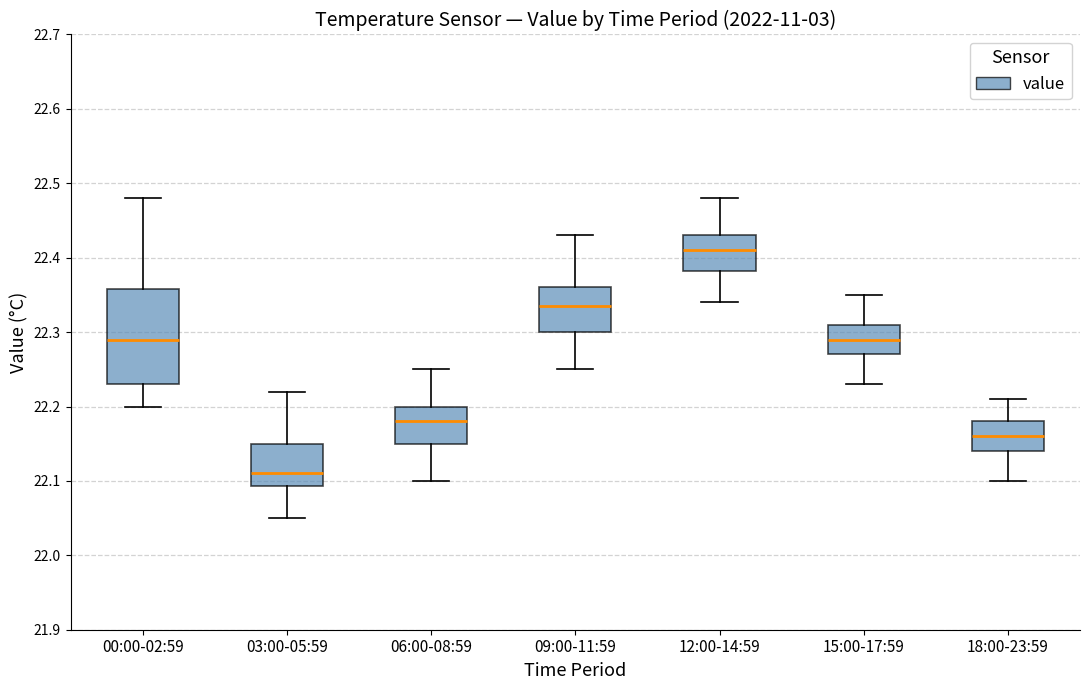

Which box is the tallest, from its lower edge to its upper edge?

00:00-02:59